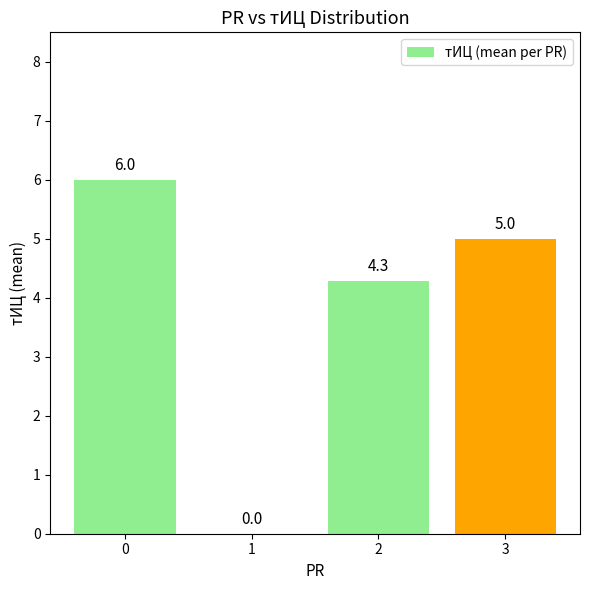

Reading left to right, extract all data points from this chart.

0=6.0	1=0.0	2=4.3	3=5.0